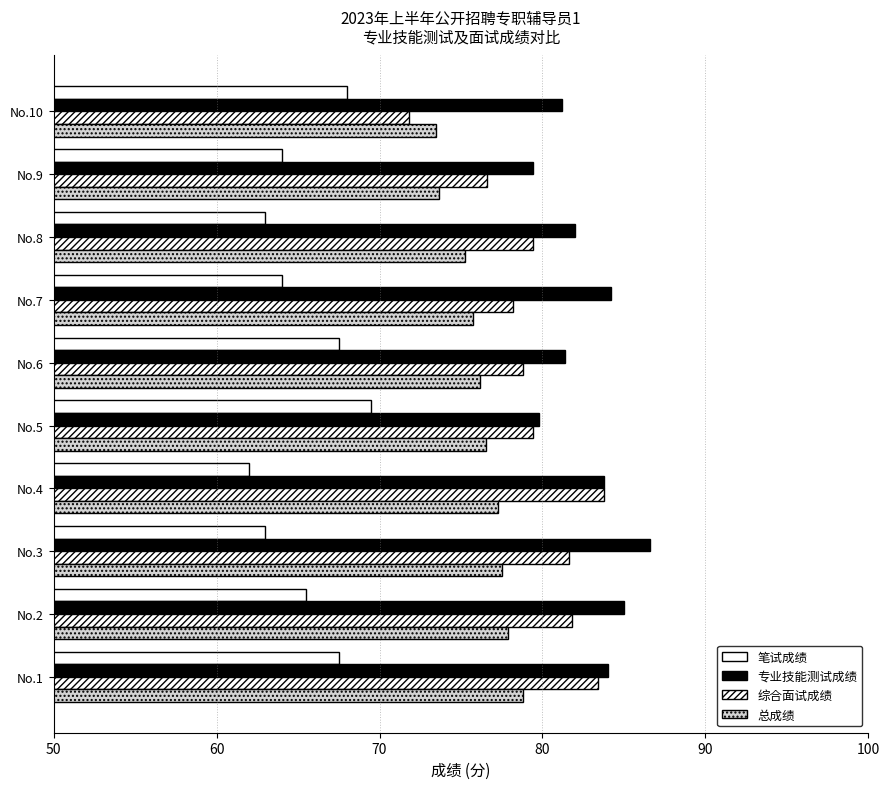

How many distinct data groups are displayed?

4